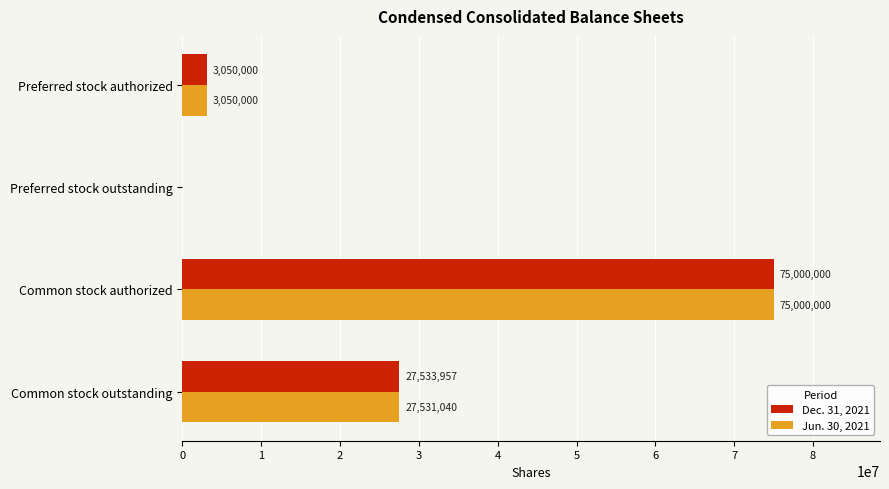

How many categories are shown in the chart?

4